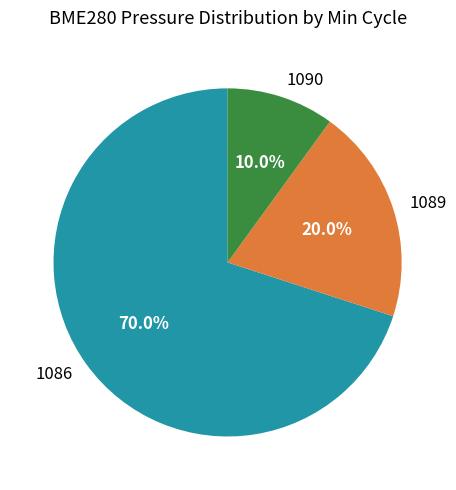

Between 1089 and 1090, which is larger?

1089